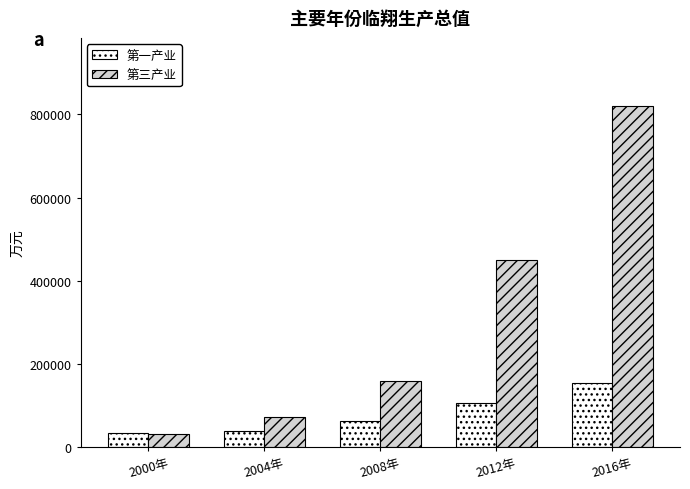

What is the value of the 第三产业 bar at the 2nd from the left?

72887